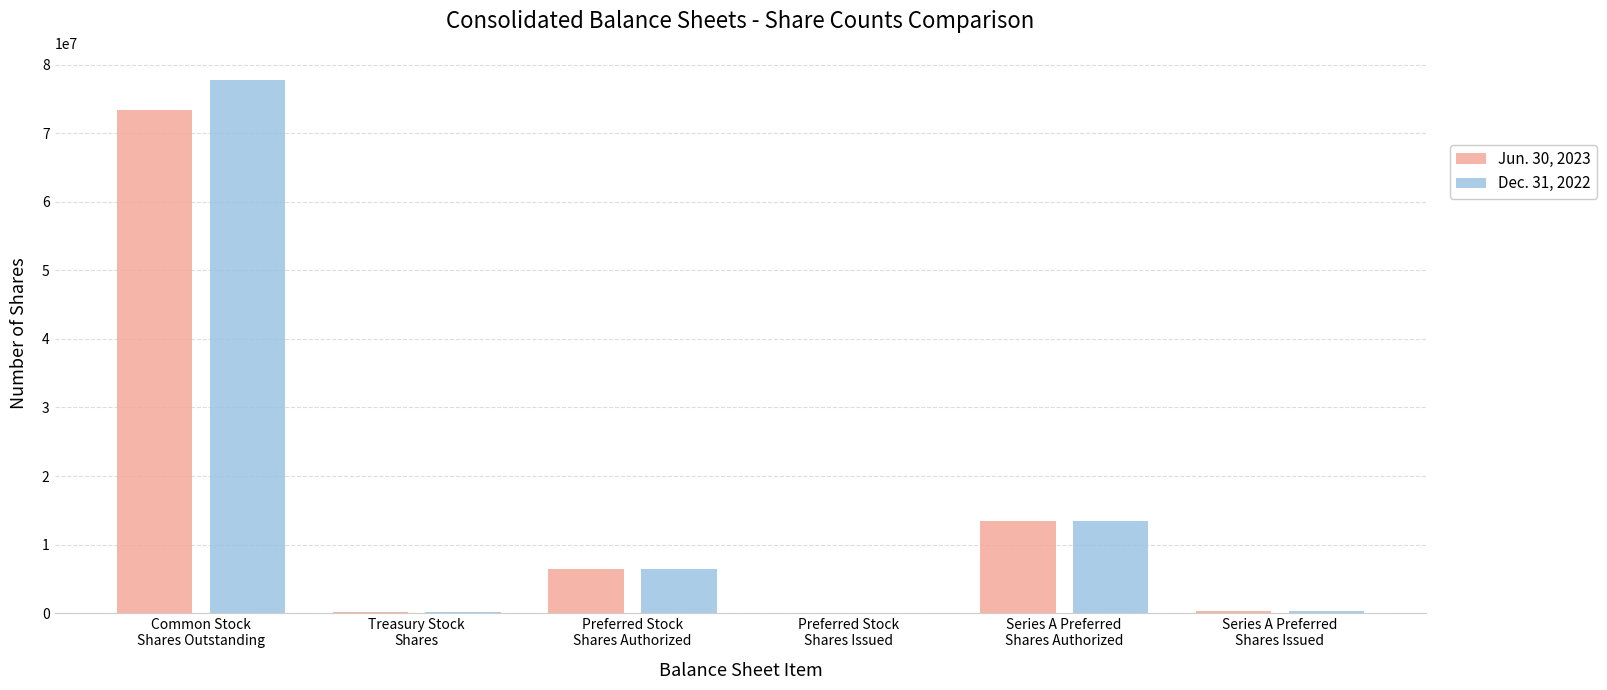

Is the value of Jun. 30, 2023 at Preferred Stock
Shares Authorized greater than the value of Dec. 31, 2022 at Common Stock
Shares Outstanding?

No